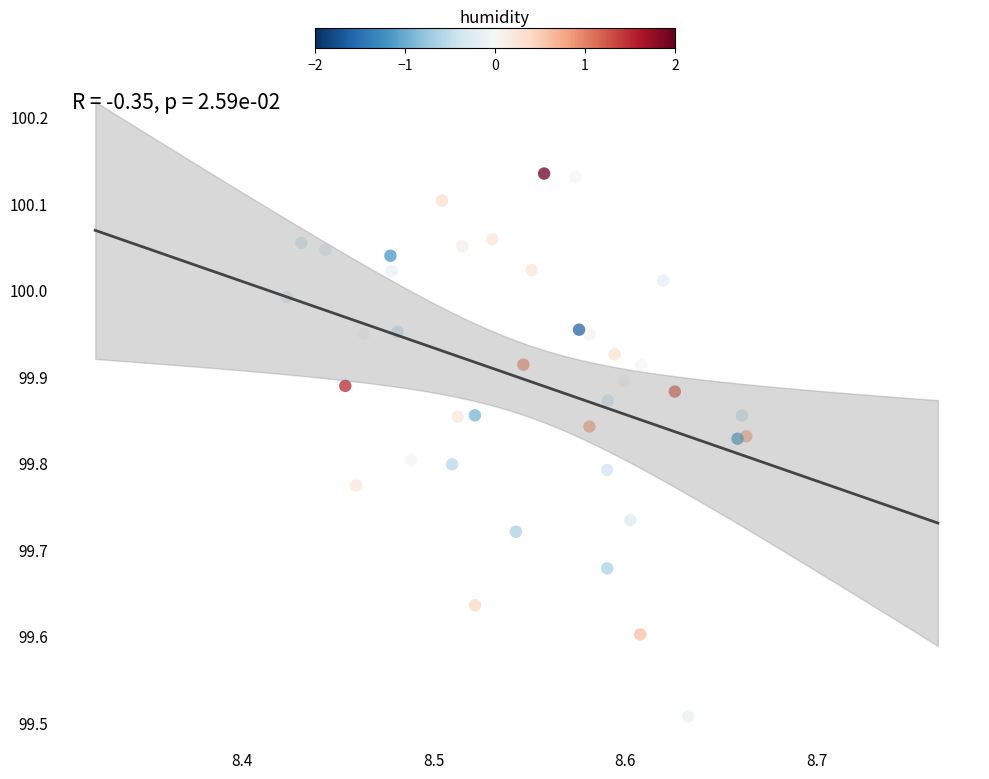

What Y value in the scatter plot is closest to 99?

99.5